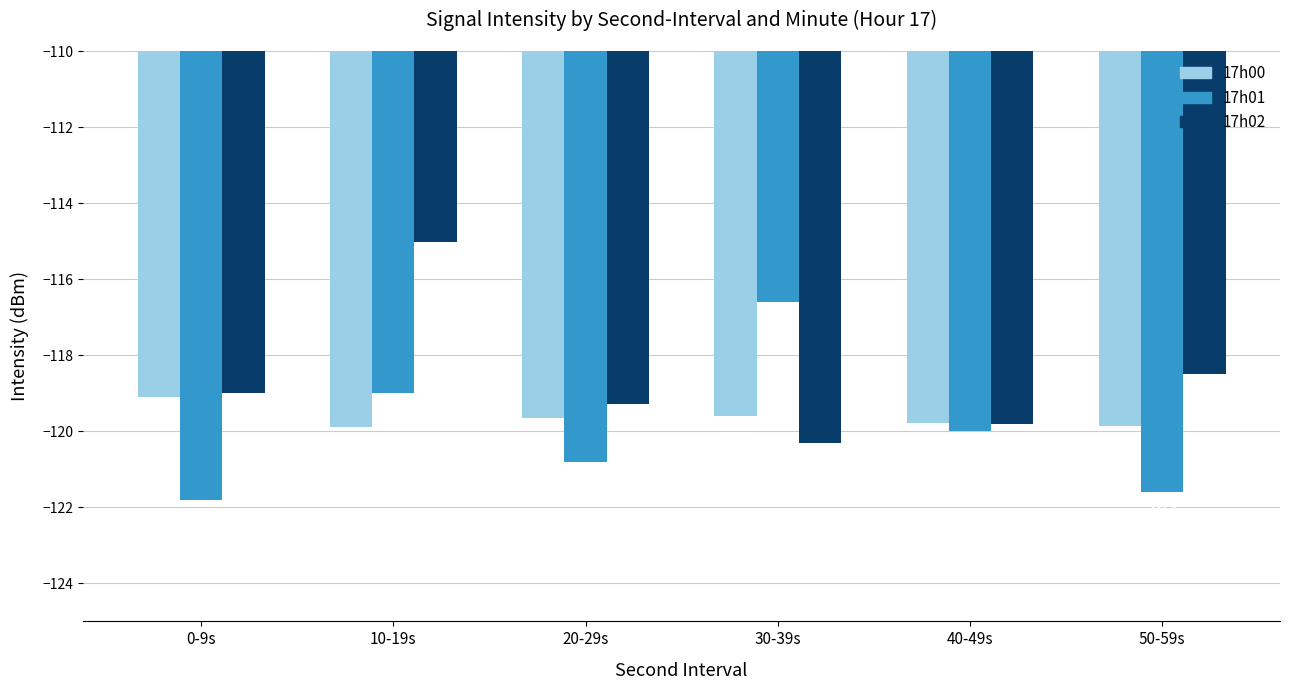

What is the highest value of the 17h00 series?

-119.1